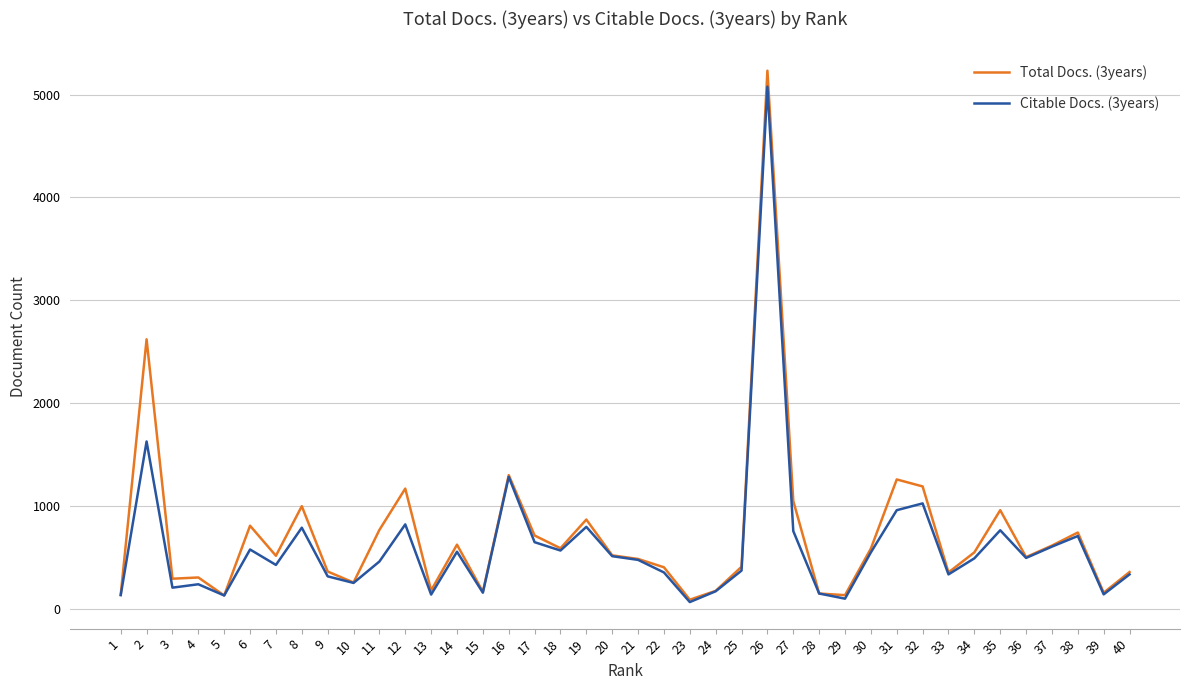

How many lines are shown in the chart?

2